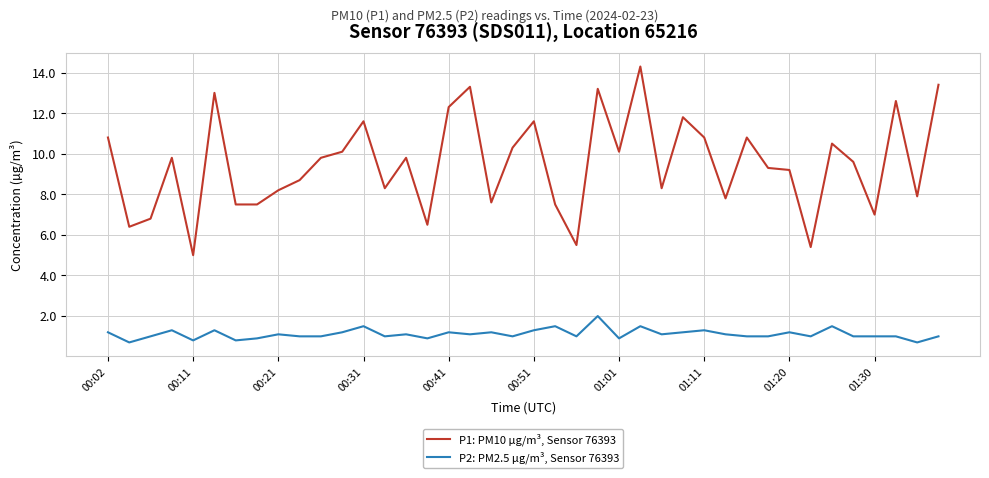

True or false: P1: PM10 µg/m³, Sensor 76393 and P2: PM2.5 µg/m³, Sensor 76393 intersect in this chart.

False